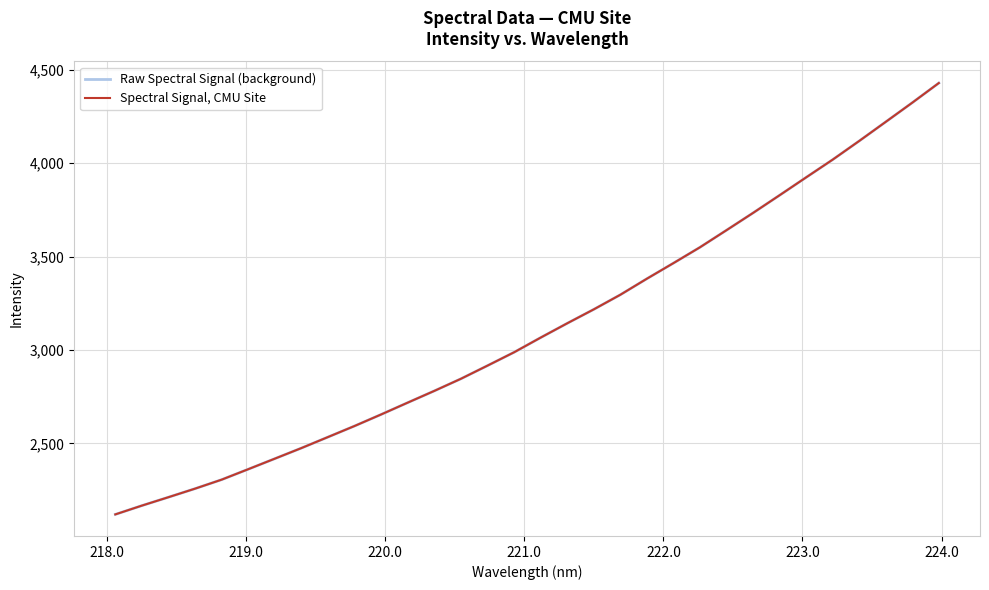

Does the chart display data point markers on the line(s)?

No